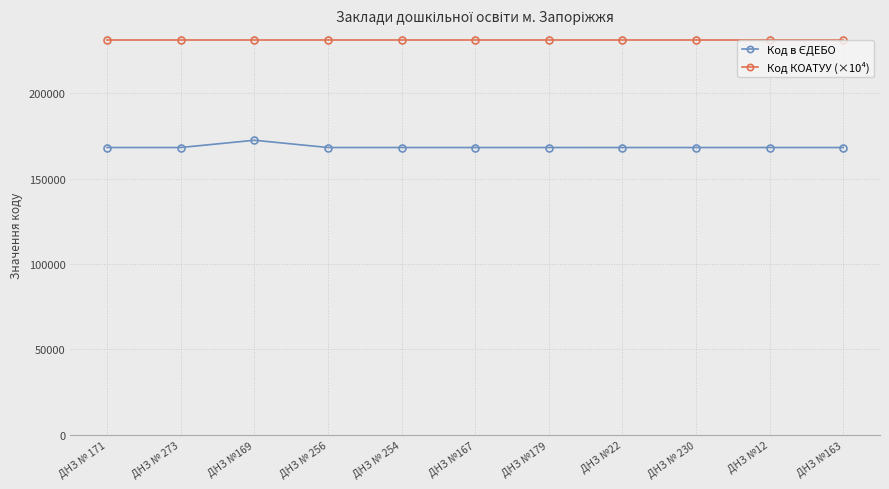

At how many categories does at least one series exceed 210533?

11